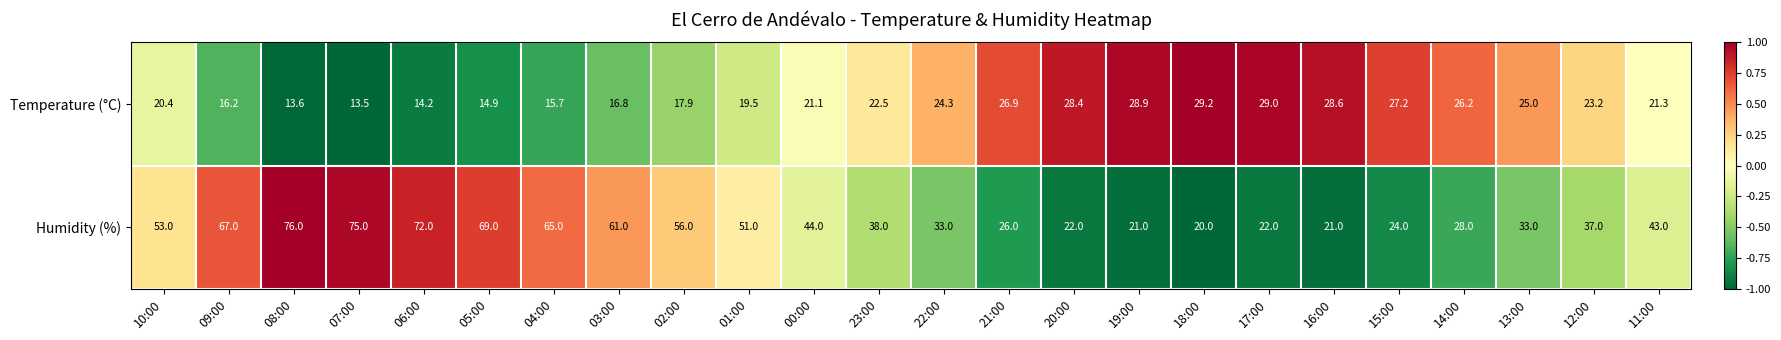

What is the total value across all series at 03:00?

77.8